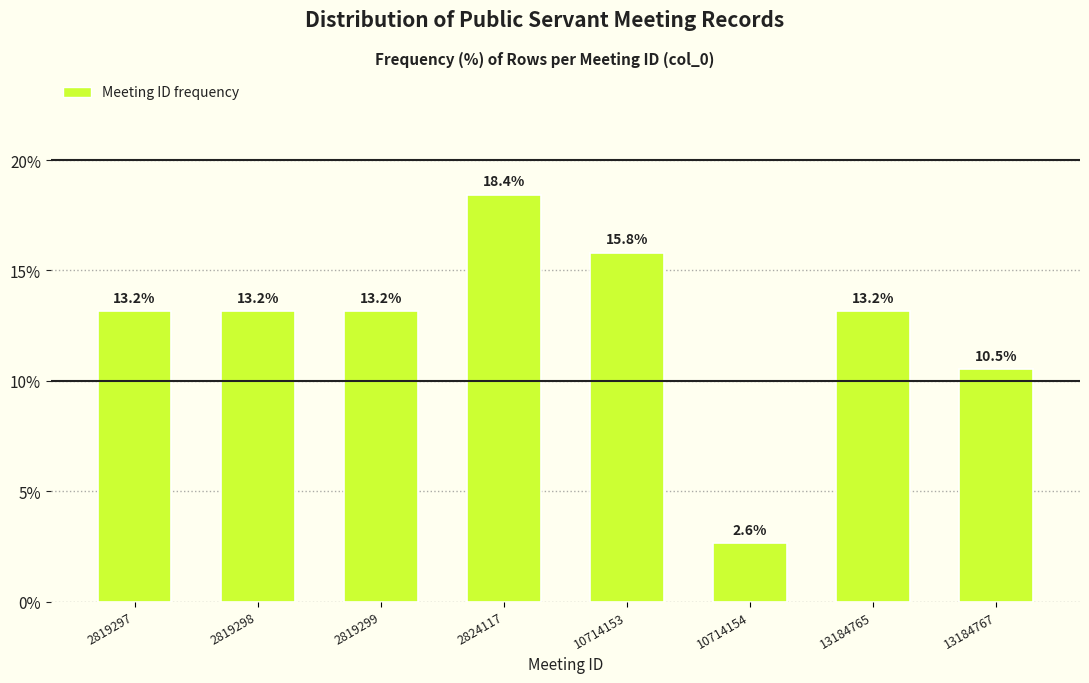

Reading left to right, list all the values displayed in this chart.

13.2	13.2	13.2	18.4	15.8	2.6	13.2	10.5